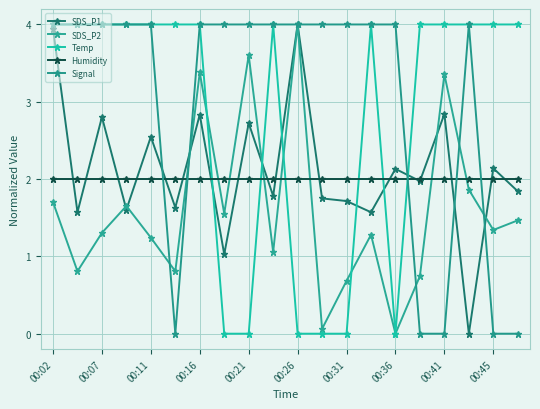

At which label does SDS_P2 first exceed 1?

00:02